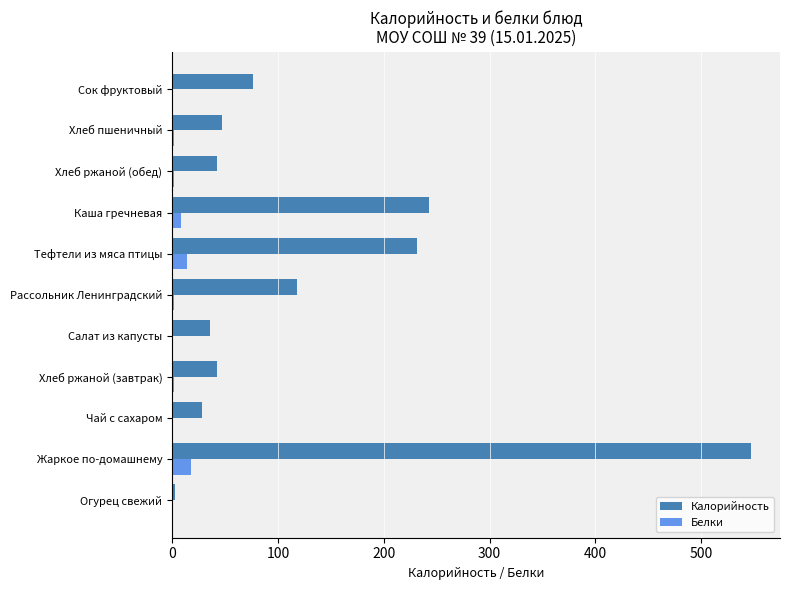

Which series changed the most between Хлеб ржаной (завтрак) and Тефтели из мяса птицы?

Калорийность